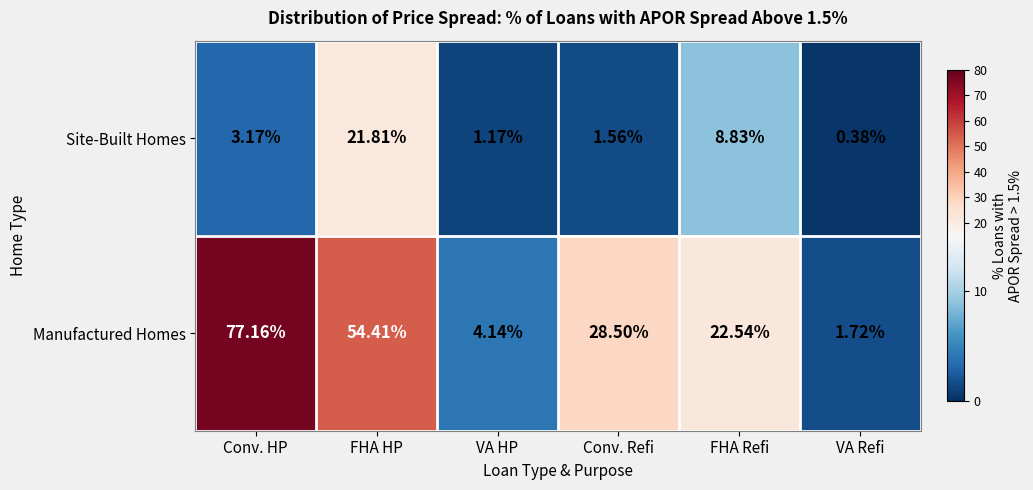

At which label is Manufactured Homes closest to 39?

Conv. Refi